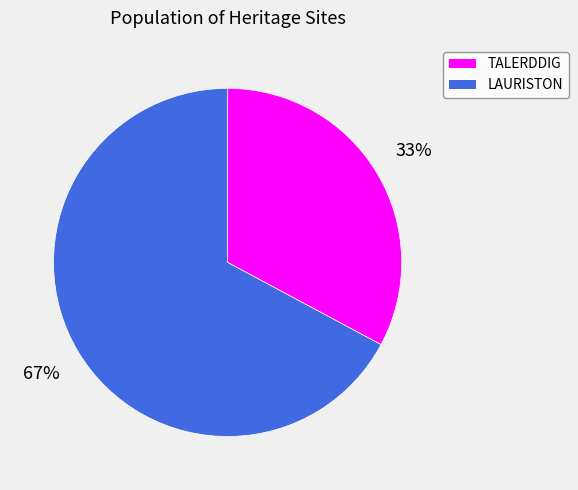

How many segments does this pie chart have?

2